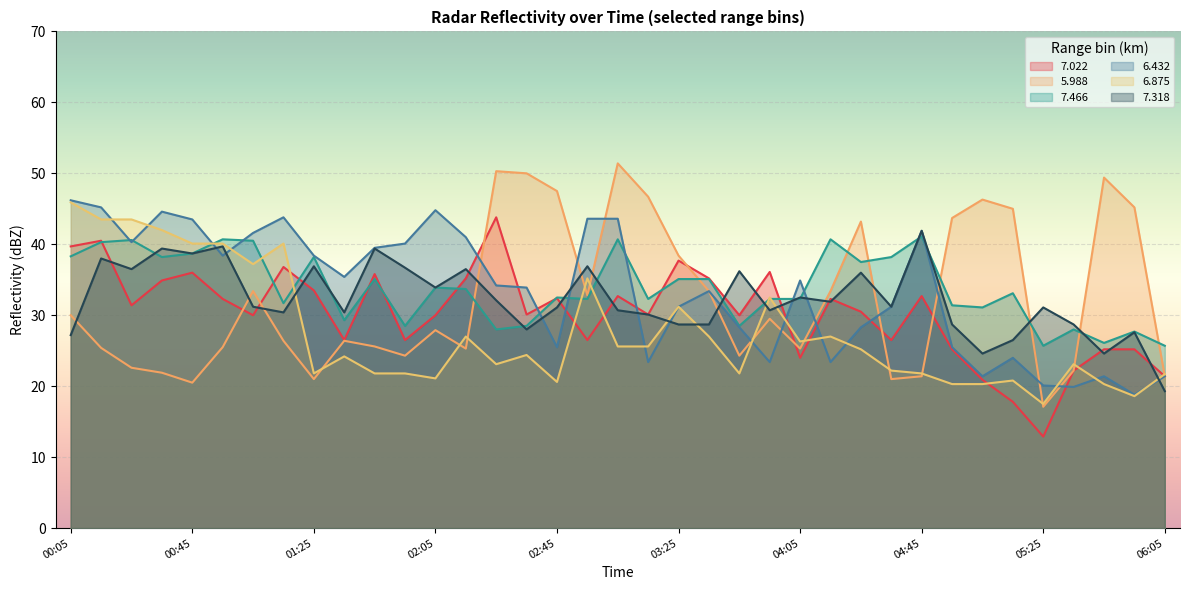

True or false: 5.988 has a value of 64.7 at 02:45.

False